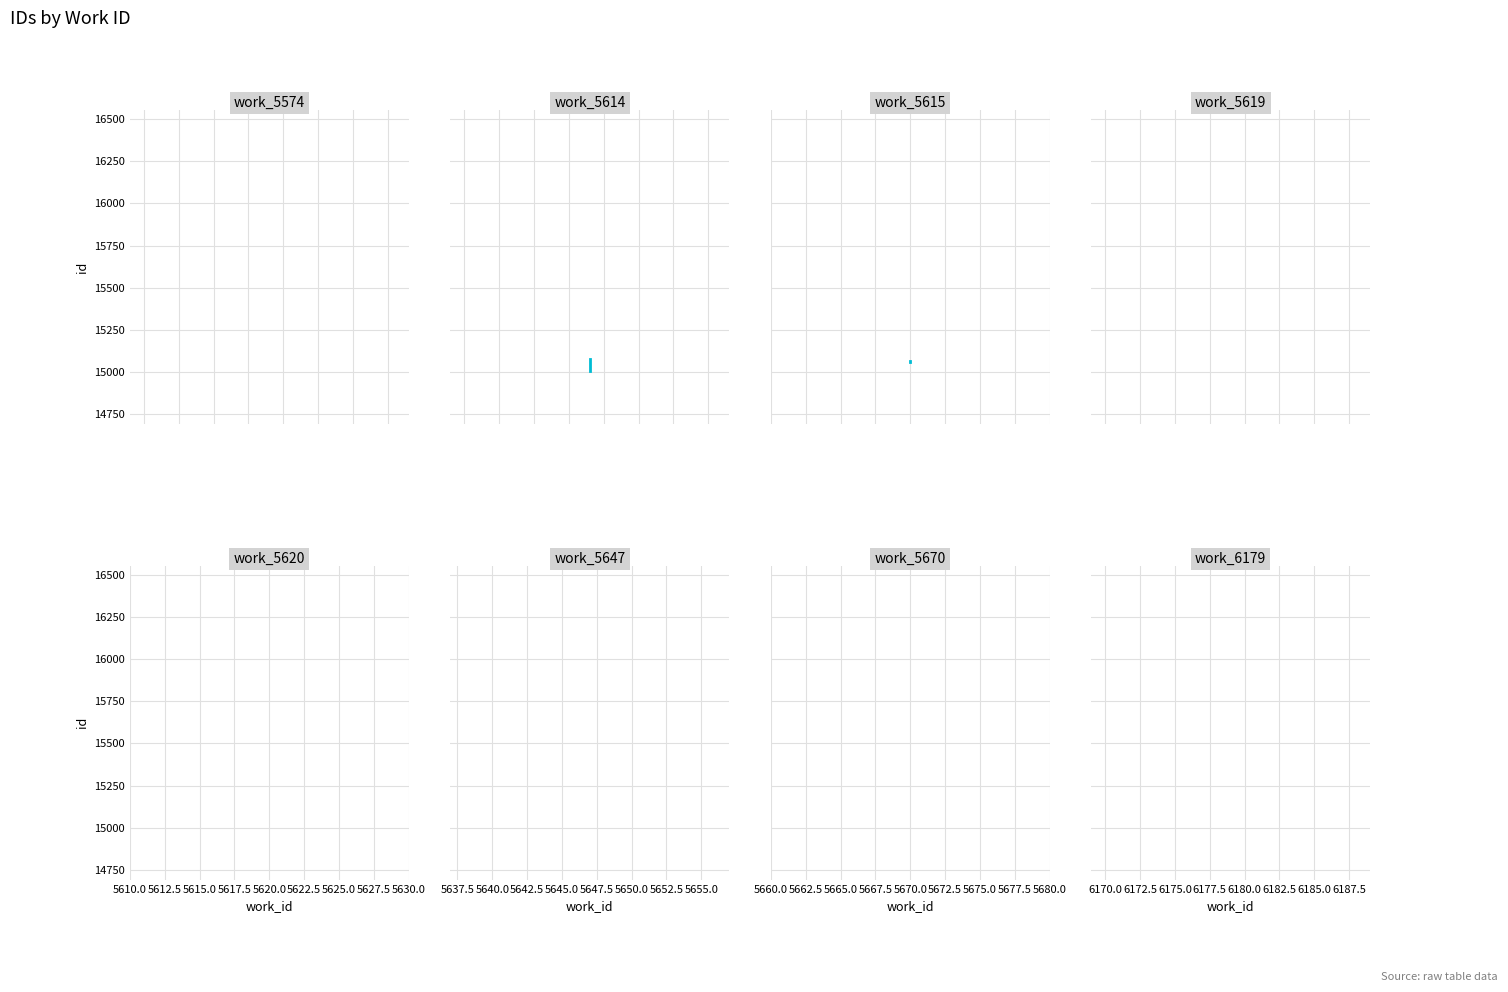

Count the number of data series in this chart.

2